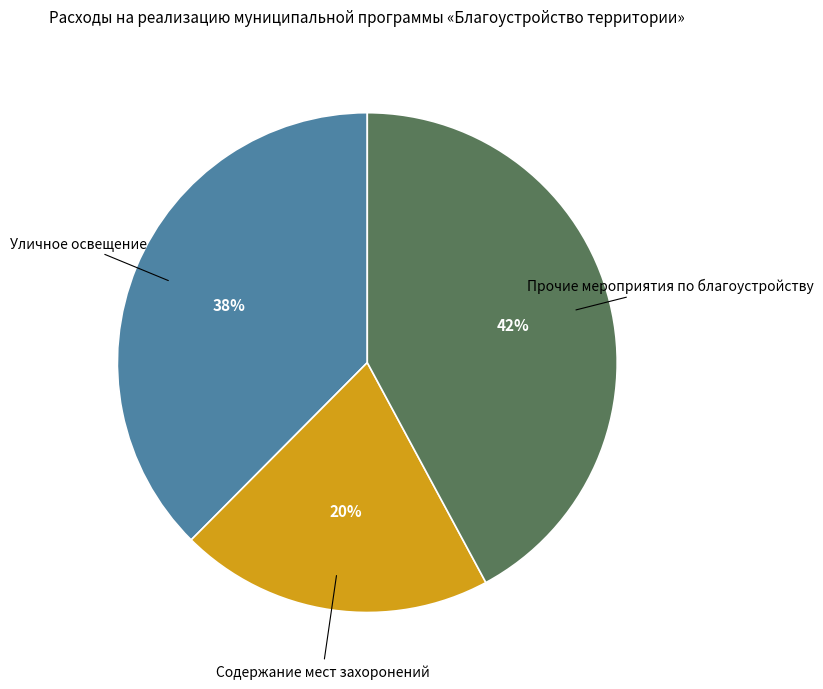

Which category has the biggest portion of the pie?

Прочие мероприятия по благоустройству